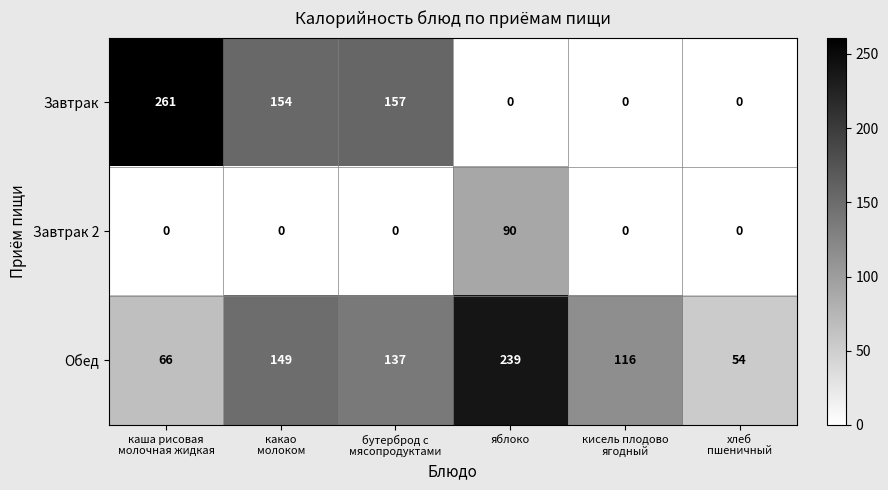

Which series has the largest total across all categories?

Обед